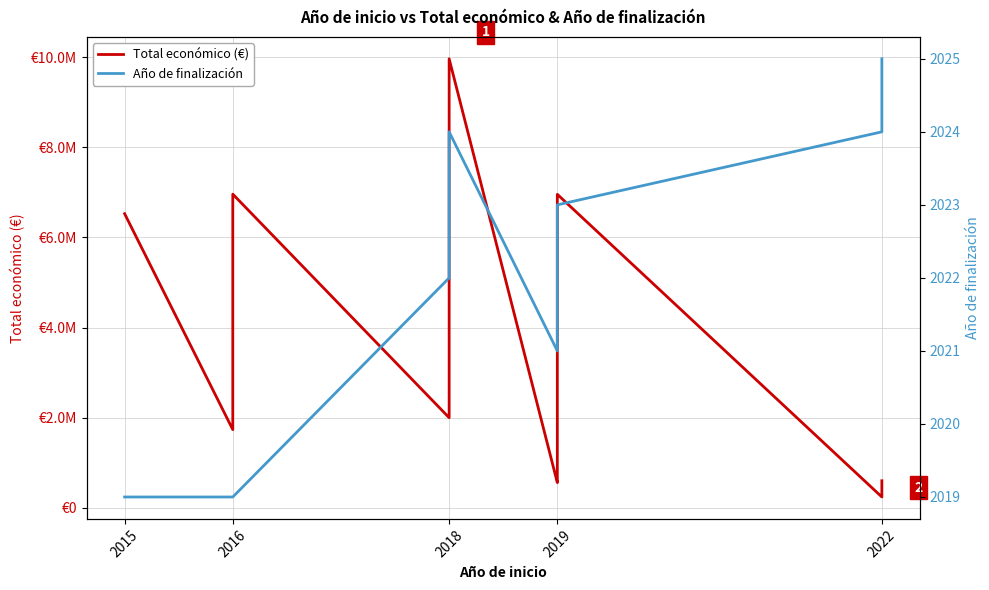

What is the value of the Total económico point at the 4th from the left?

1998299